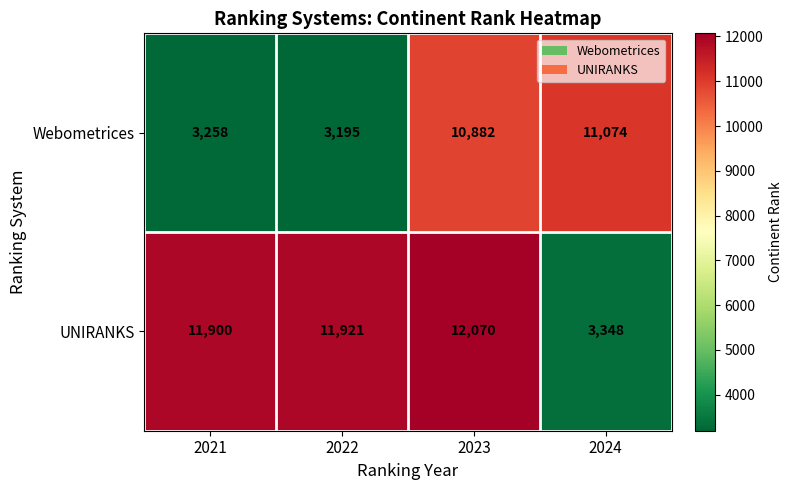

At 2021, list the series in order from largest to smallest.

UNIRANKS, Webometrices